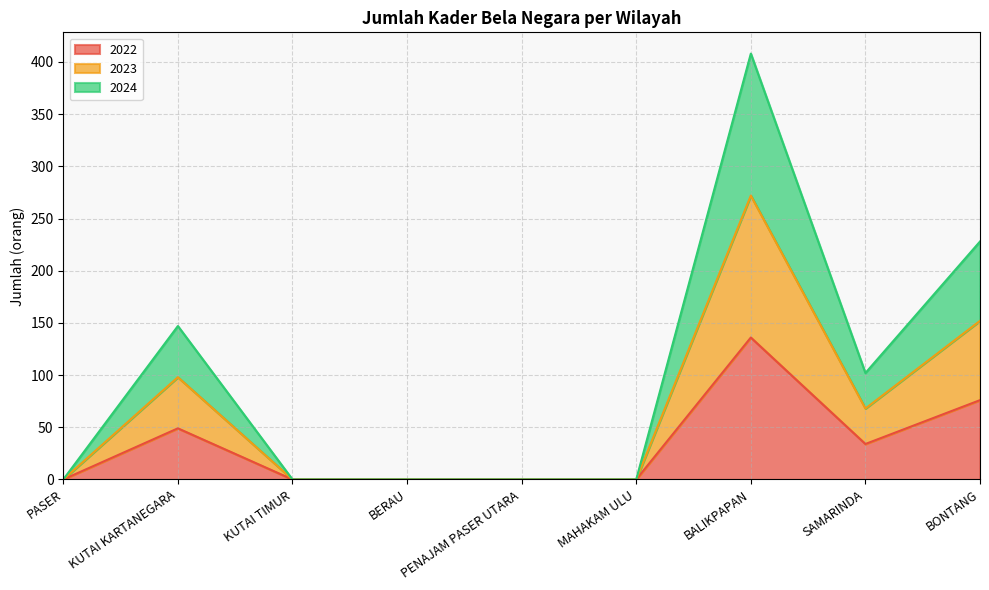

Which series has the widest spread of values?

2024